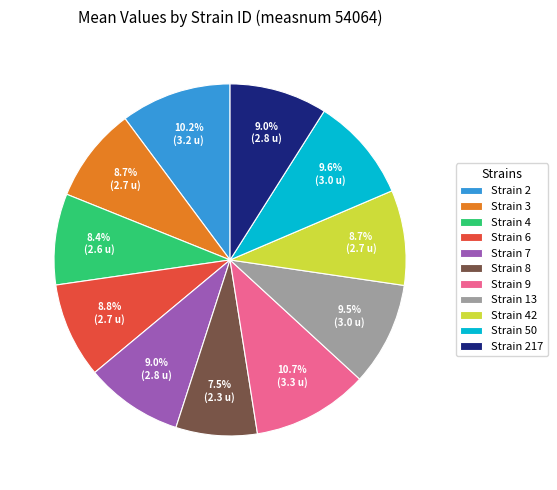

What is the largest slice in the pie chart?

Strain 9